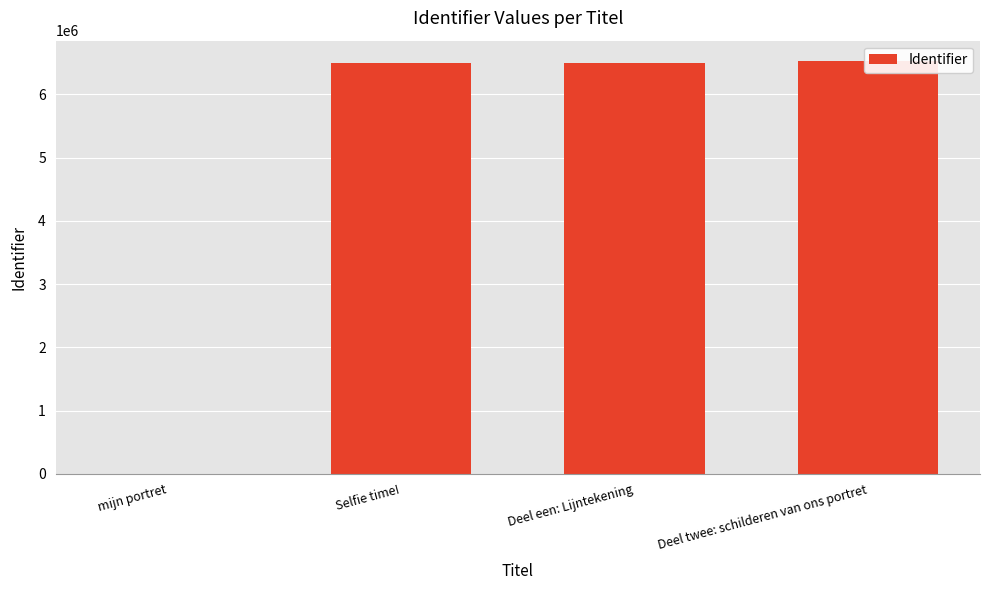

What is the change in value from Deel een: Lijntekening to Deel twee: schilderen van ons portret?

+27522